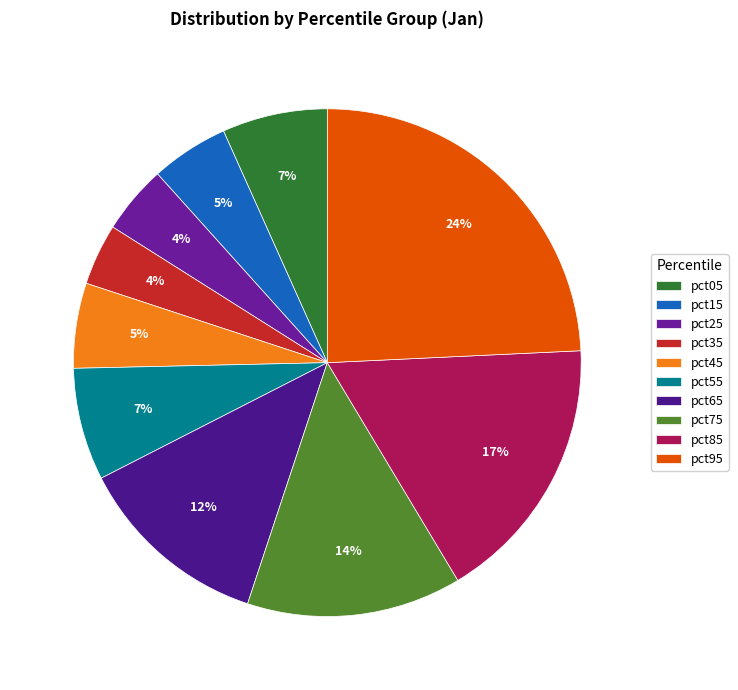

To the nearest percent, what is the difference between the largest and smallest slice percentages?

20%